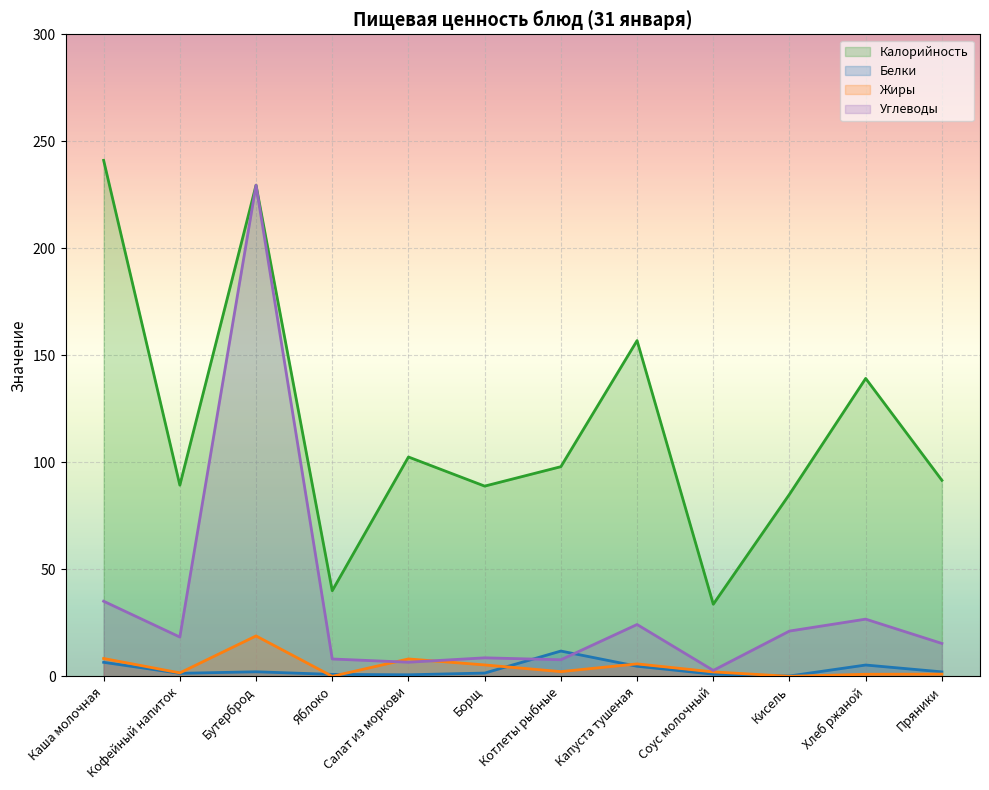

What is the difference between the Калорийность values at Соус молочный and Салат из моркови?

68.8